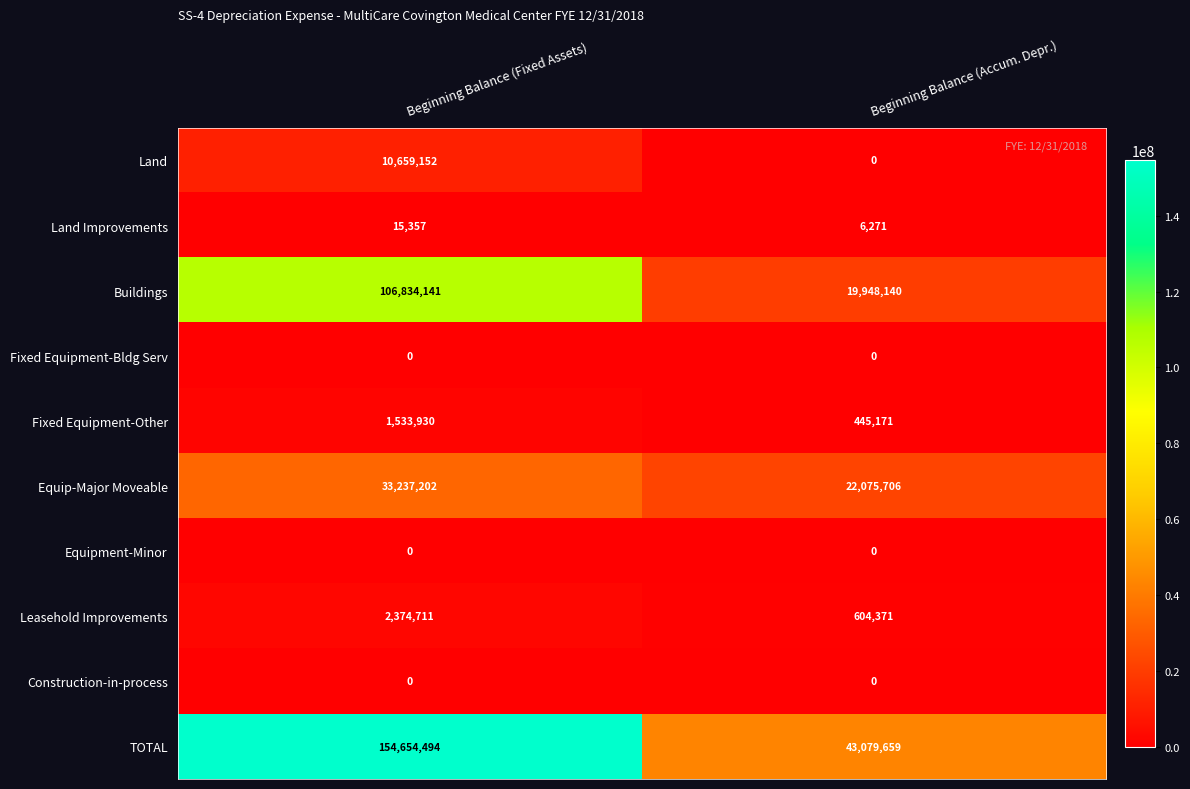

How many data points does each series have?

2